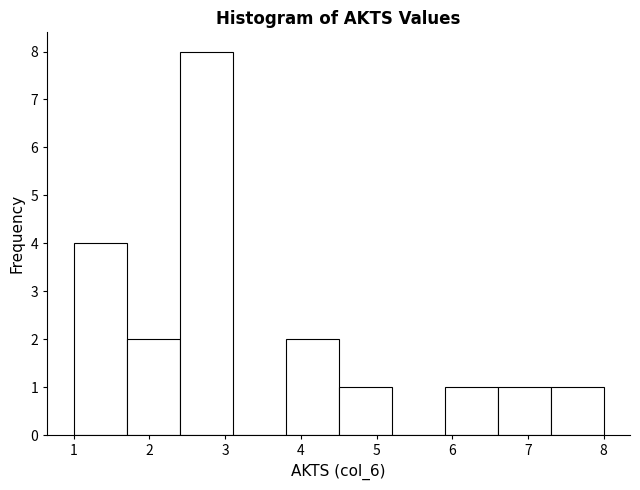

Reading left to right, list every bar in this chart as the range it spans on the x-axis followed by its height. The values are not printed on the chart, so give them approximately, as read against the axis.

1.0 to 1.7: 4
1.7 to 2.4: 2
2.4 to 3.1: 8
3.1 to 3.8: 0
3.8 to 4.5: 2
4.5 to 5.2: 1
5.2 to 5.9: 0
5.9 to 6.6: 1
6.6 to 7.3: 1
7.3 to 8.0: 1